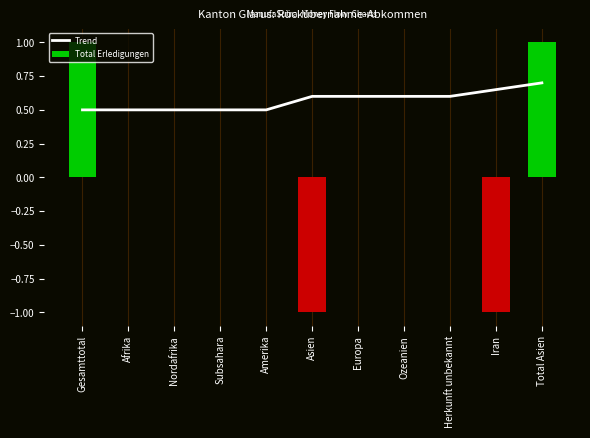

What is the average value of the Trend series?

0.6